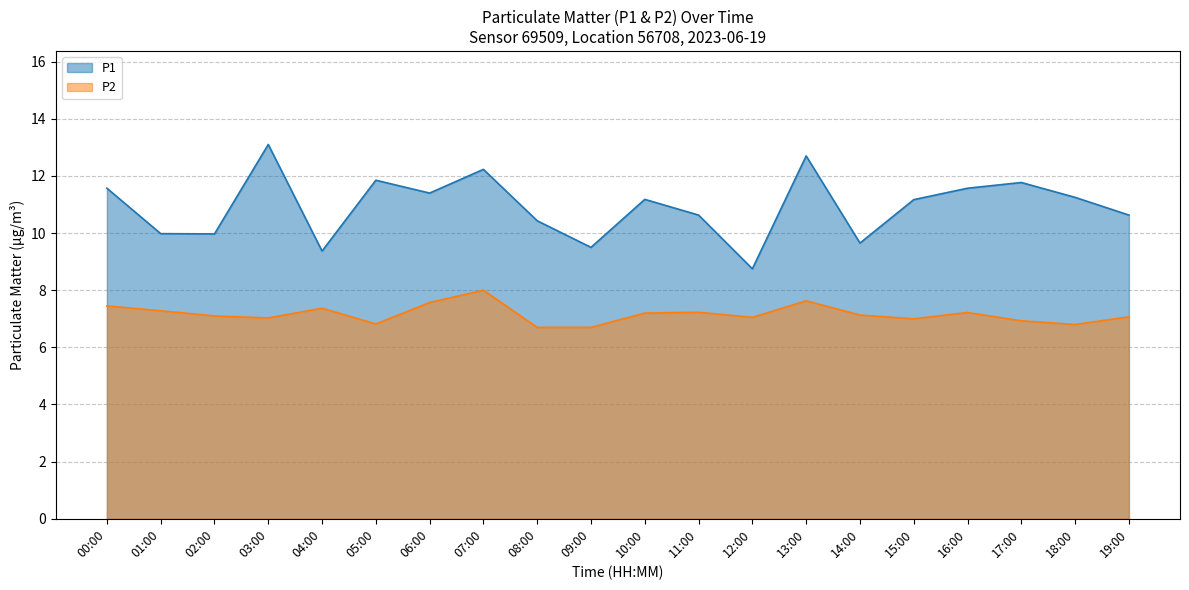

Count the number of data series in this chart.

2